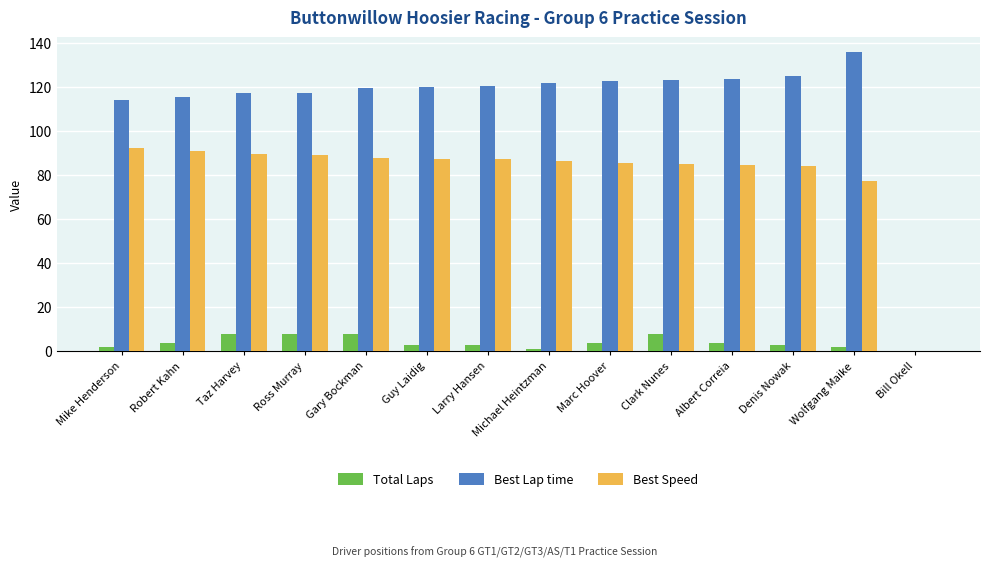

What is the sum of all Best Lap time values?

1577.4